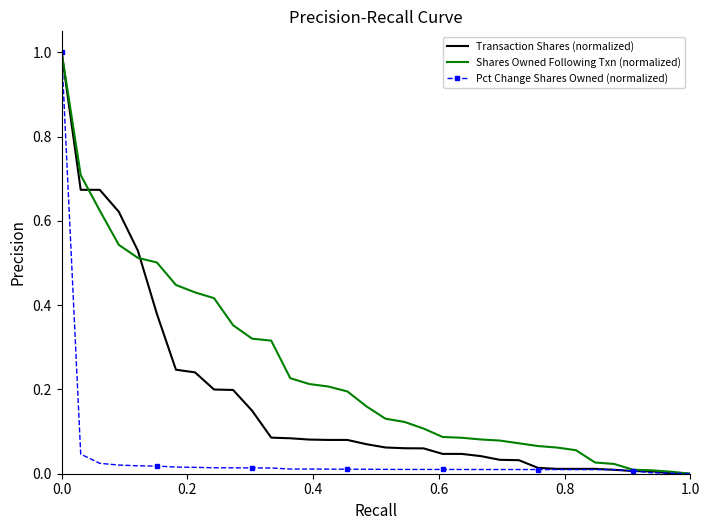

Which series has the largest total across all categories?

Shares Owned Following Txn (normalized)